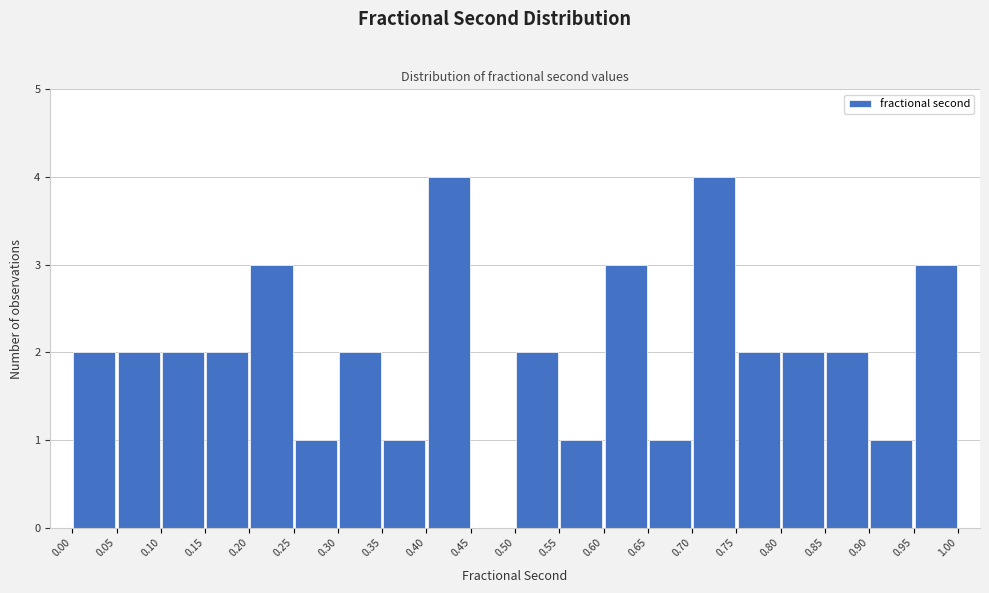

Reading left to right, transcribe this chart: for each bar, give the range it covers on the x-axis and its height. The values are not printed on the chart, so give them approximately, as read against the axis.

0.00 to 0.05: 2
0.05 to 0.10: 2
0.10 to 0.15: 2
0.15 to 0.20: 2
0.20 to 0.25: 3
0.25 to 0.30: 1
0.30 to 0.35: 2
0.35 to 0.40: 1
0.40 to 0.45: 4
0.45 to 0.50: 0
0.50 to 0.55: 2
0.55 to 0.60: 1
0.60 to 0.65: 3
0.65 to 0.70: 1
0.70 to 0.75: 4
0.75 to 0.80: 2
0.80 to 0.85: 2
0.85 to 0.90: 2
0.90 to 0.95: 1
0.95 to 1.00: 3